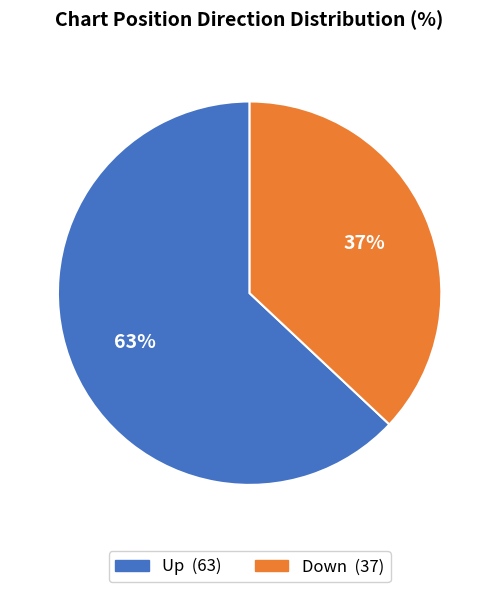

To the nearest percent, what is the average slice percentage?

50%